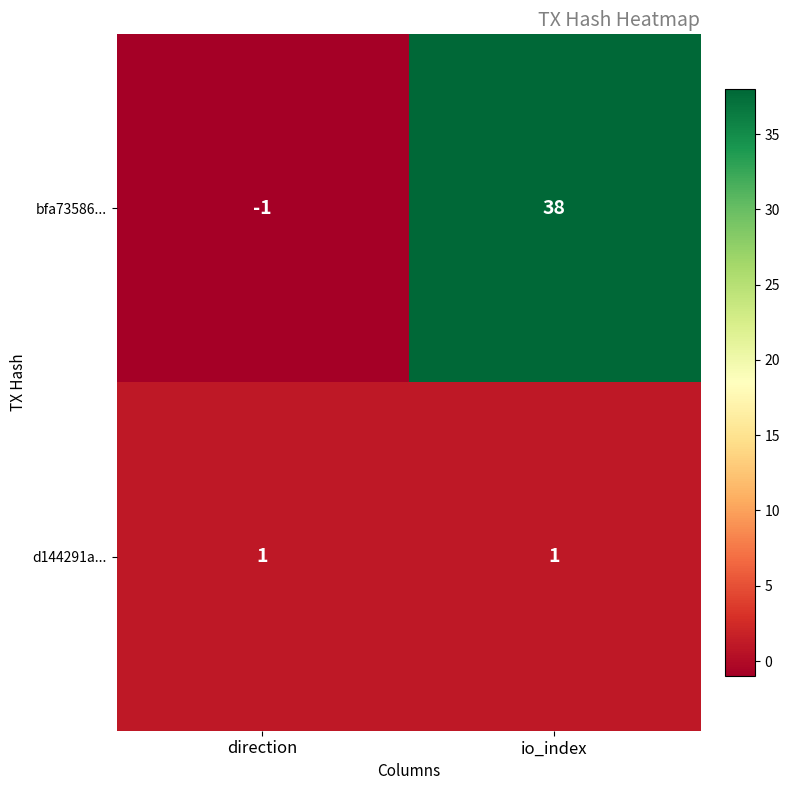

Reading right to left, extract all data points from this chart.

bfa73586...: 38	-1
d144291a...: 1	1